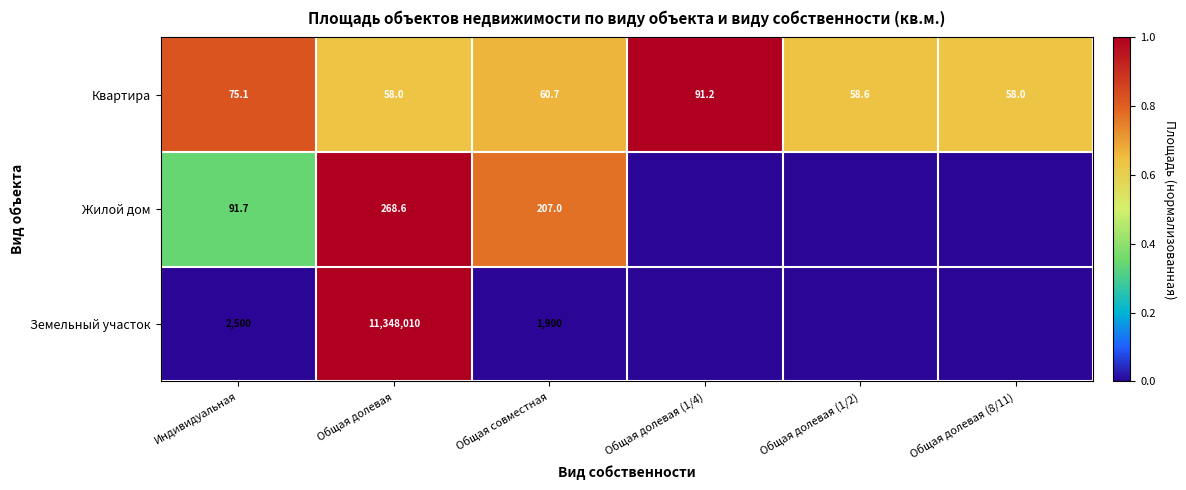

What is the spread (max minus min) of values at Индивидуальная?

2424.9